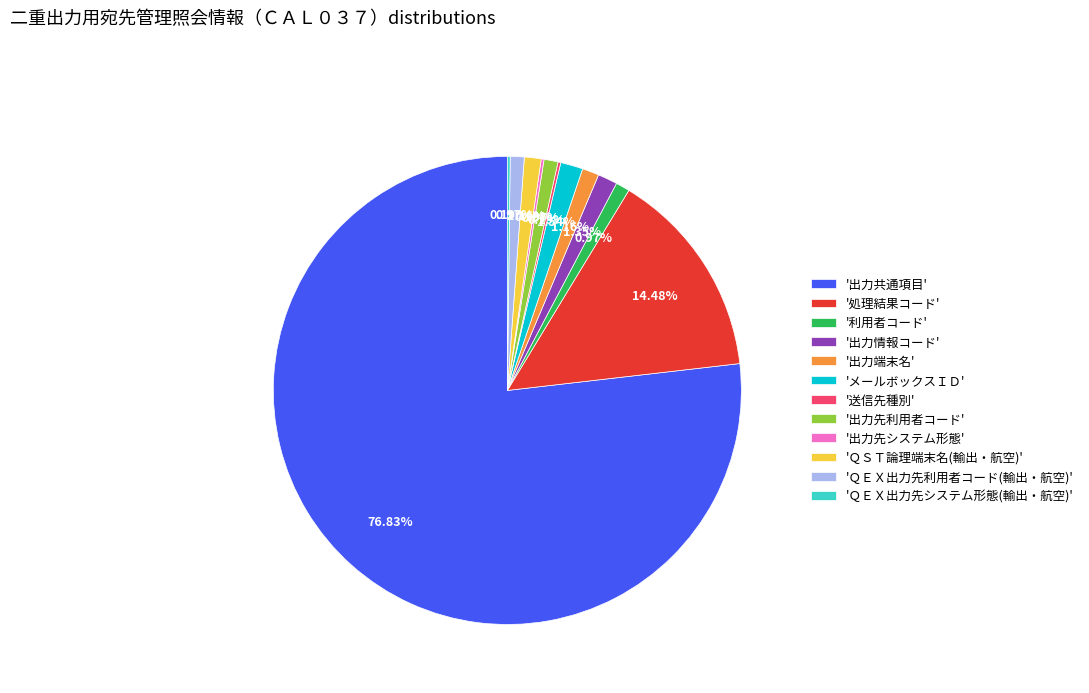

Which has a higher value, '出力共通項目' or 'メールボックスＩＤ'?

'出力共通項目'